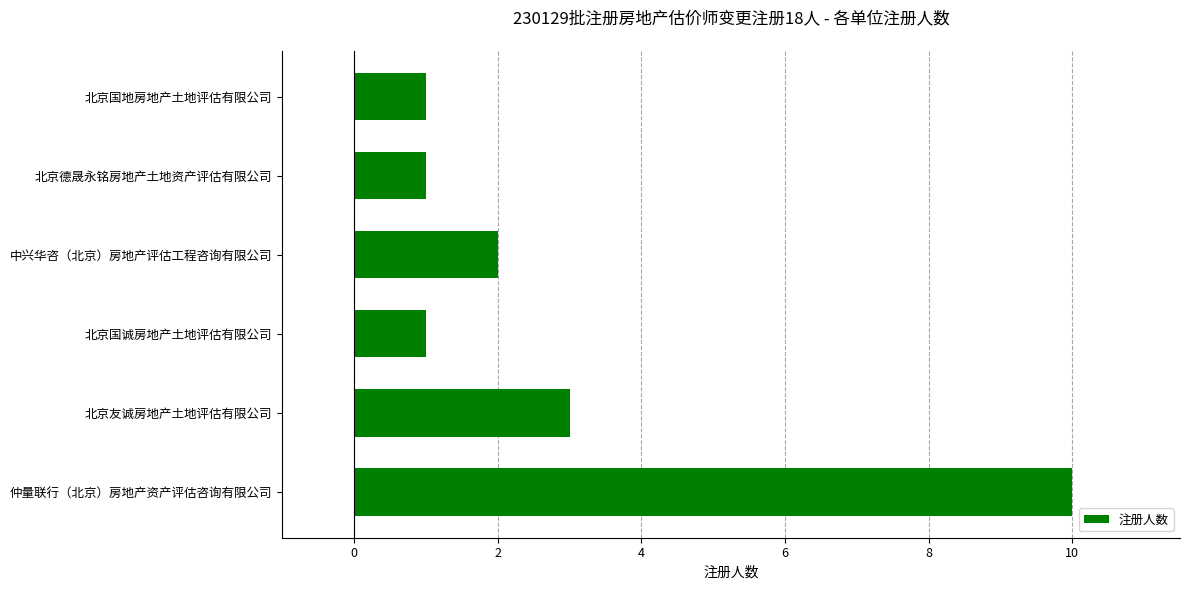

At which category does the chart reach its peak across all series?

仲量联行（北京）房地产资产评估咨询有限公司